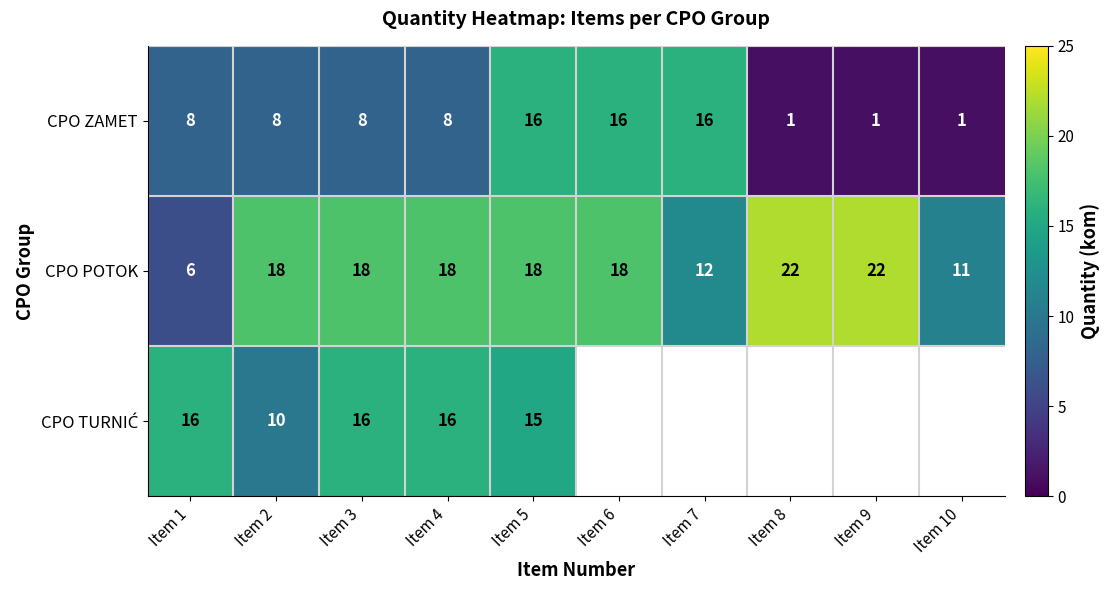

True or false: CPO ZAMET has a value of 25 at Item 6.

False